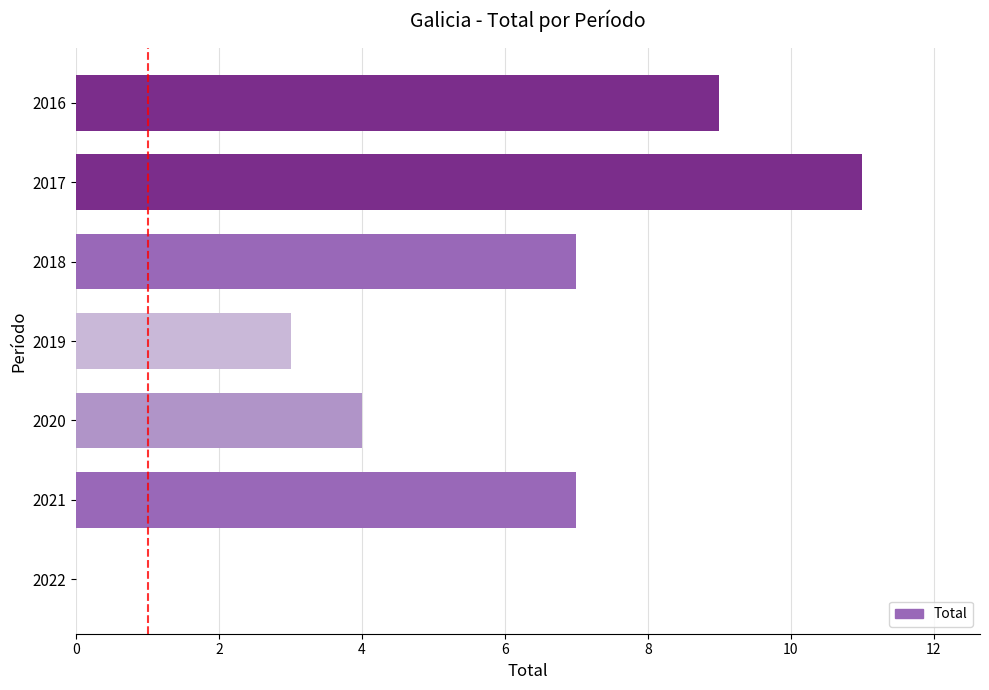

What is the sum of the values at 2019 and 2021?

10